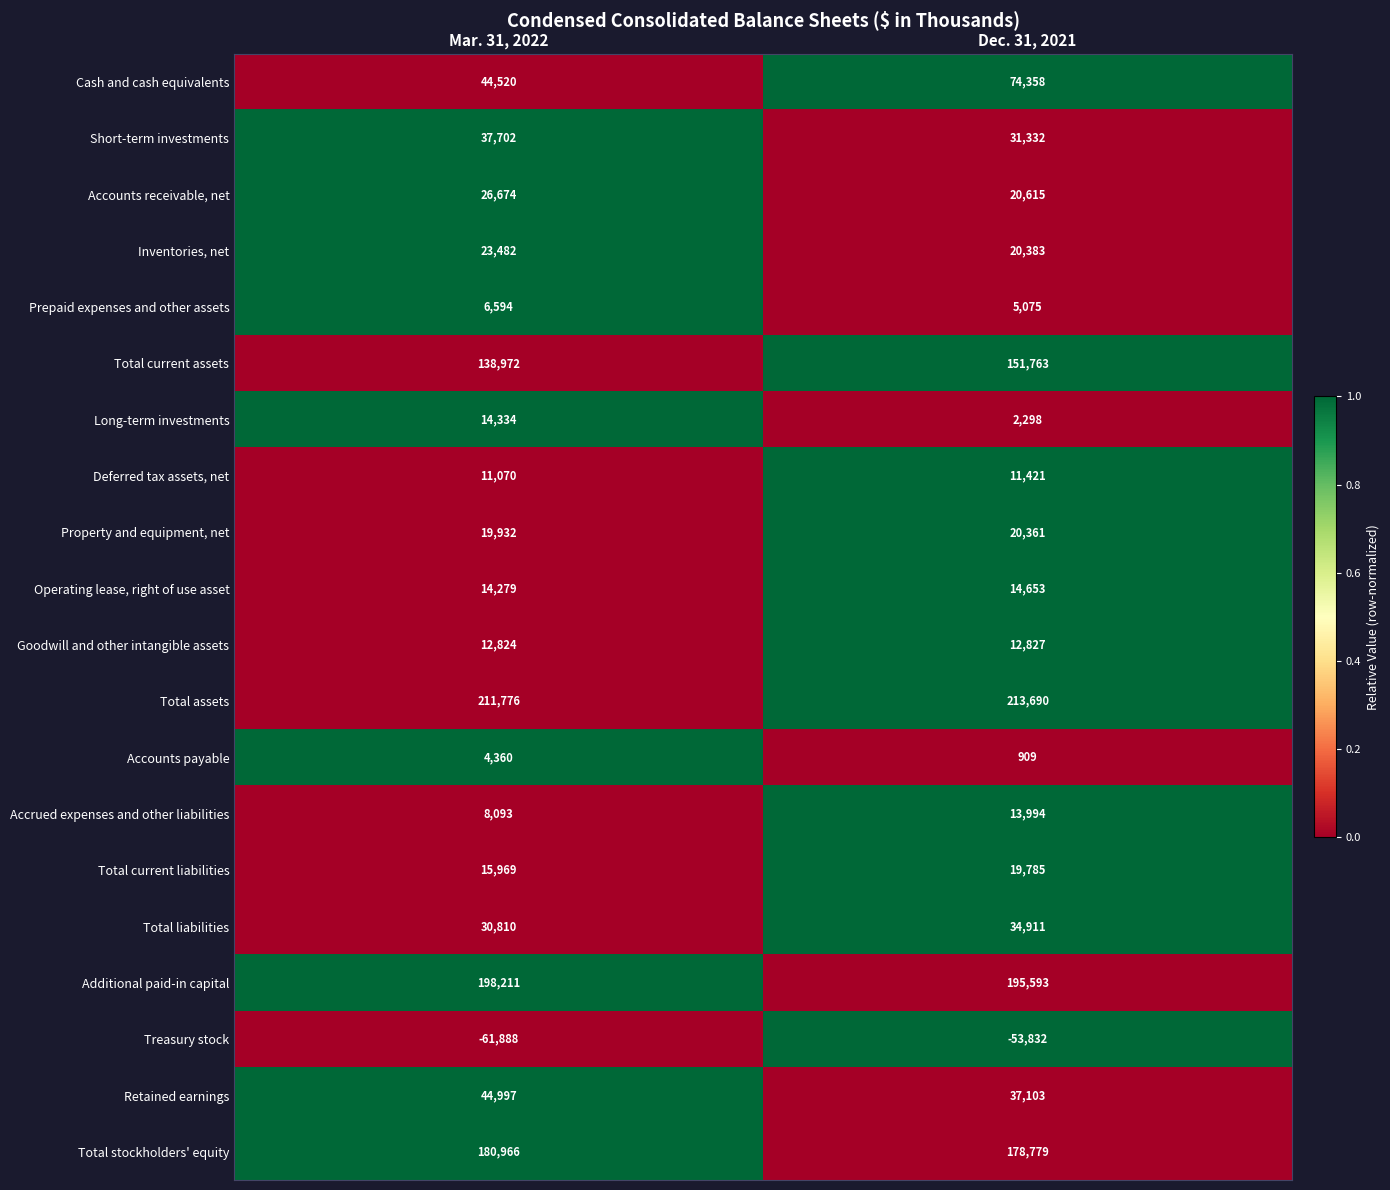

At which category is the sum across all series the highest?

Dec. 31, 2021